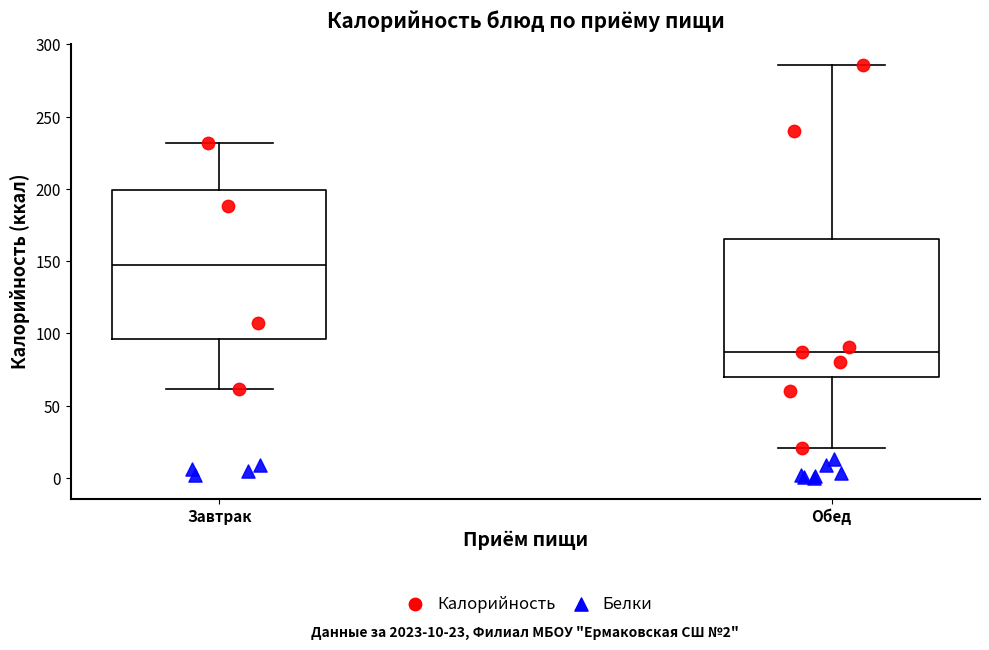

Comparing the boxes themselves (not the whiskers), which one is the tallest?

Завтрак